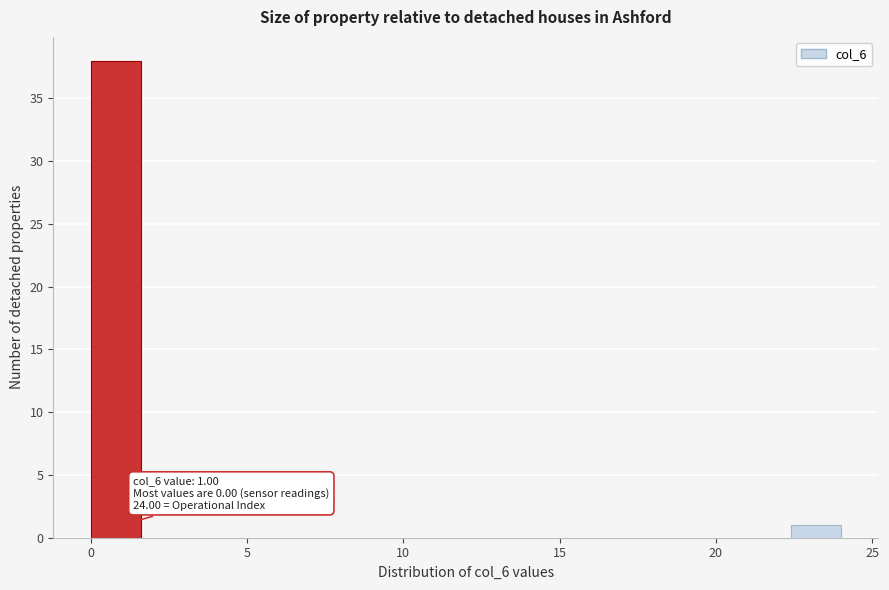

Read against the x-axis, roughly where is the centre of the tallest bar?

1.0